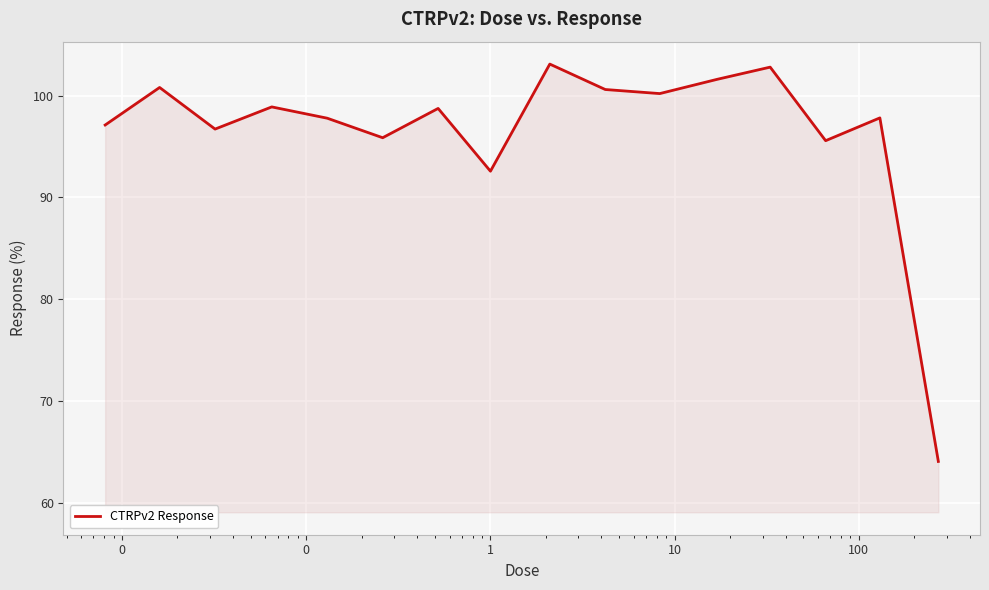

Count the number of categories in the chart.

16